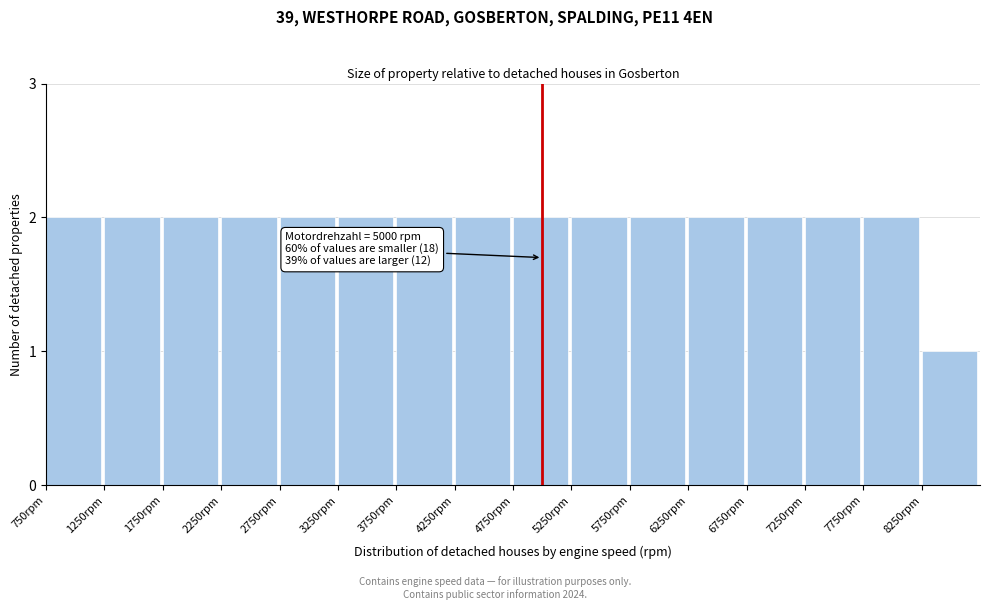

Reading left to right, list all the values displayed in this chart.

750rpm=2	1250rpm=2	1750rpm=2	2250rpm=2	2750rpm=2	3250rpm=2	3750rpm=2	4250rpm=2	4750rpm=2	5250rpm=2	5750rpm=2	6250rpm=2	6750rpm=2	7250rpm=2	7750rpm=2	8250rpm=1